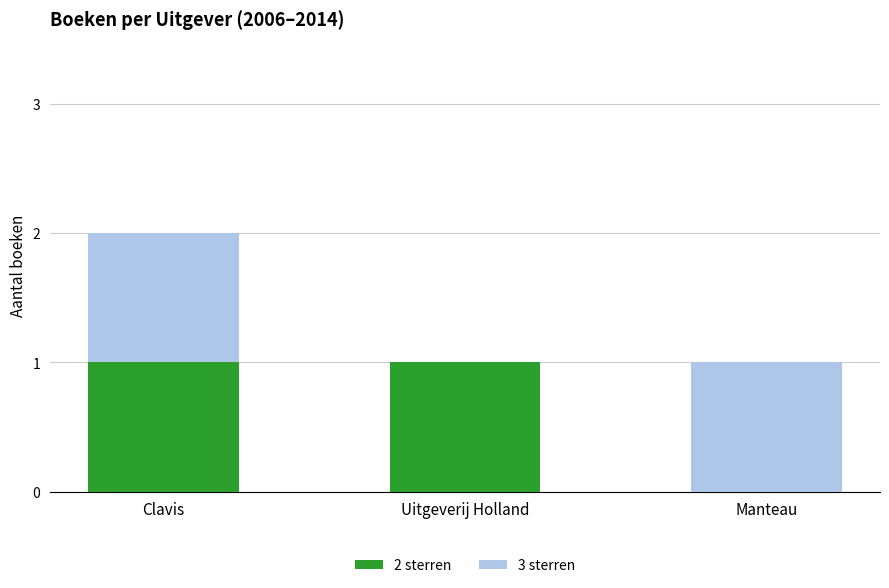

Reading right to left, list the values for the 2 sterren series.

Manteau=0	Uitgeverij Holland=1	Clavis=1